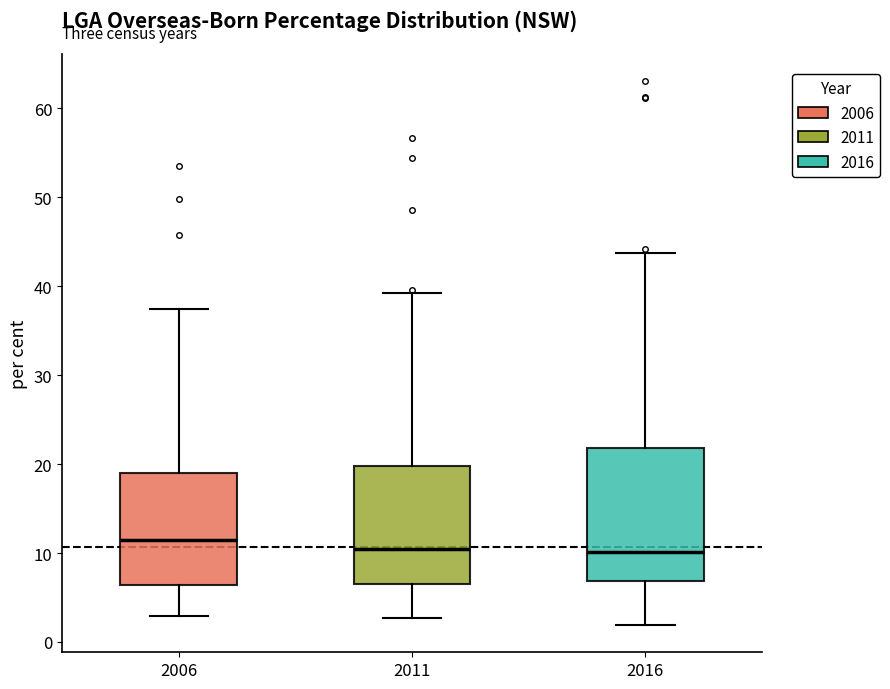

Reading left to right, read every box against the y-axis: the position of its median line, the range the box covers, and the ends of its whiskers. The values are not printed on the chart, so give them approximately, as read against the axis.

2006: median 11, box 6 to 19, whiskers 3 to 37
2011: median 10, box 7 to 20, whiskers 3 to 39
2016: median 10, box 7 to 22, whiskers 2 to 44